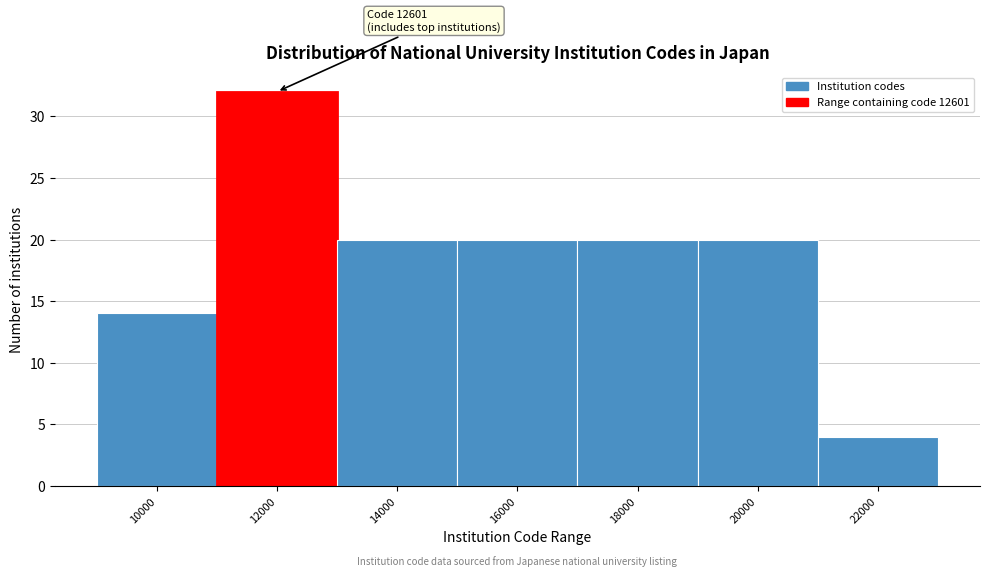

Reading right to left, what are all the values shown in this chart?

22000=4	20000=20	18000=20	16000=20	14000=20	12000=32	10000=14